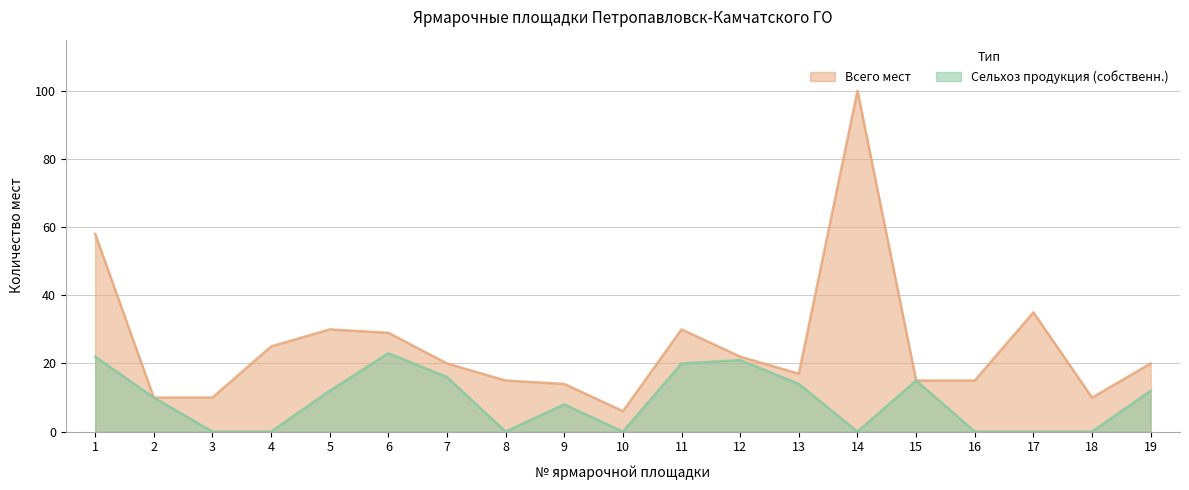

Is the value of Сельхоз продукция at 4 greater than the value of Всего мест at 1?

No